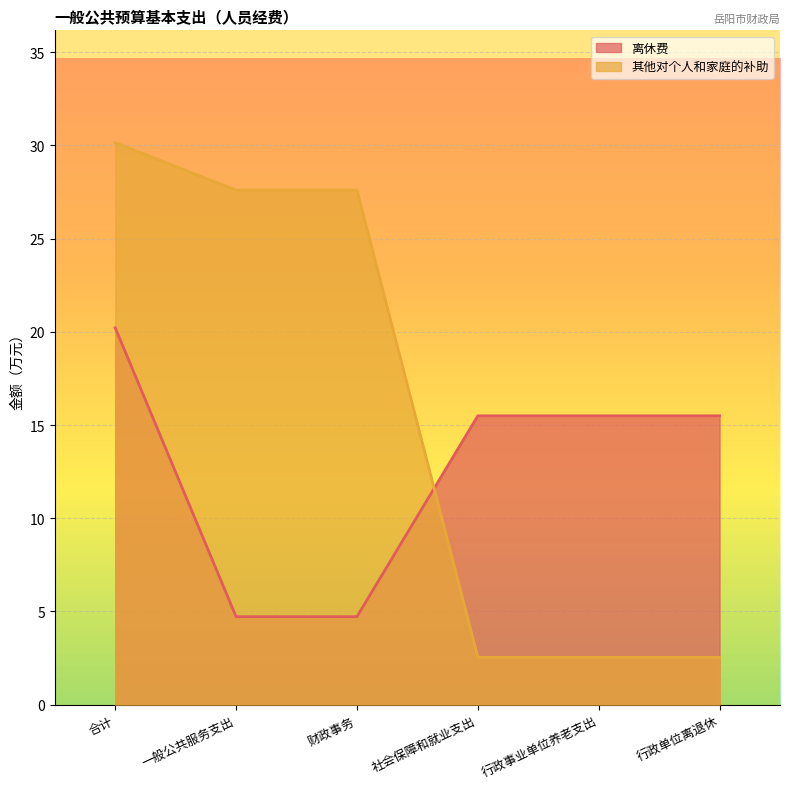

What is the value of the 其他对个人和家庭的补助 point at the 2nd from the left?

27.6